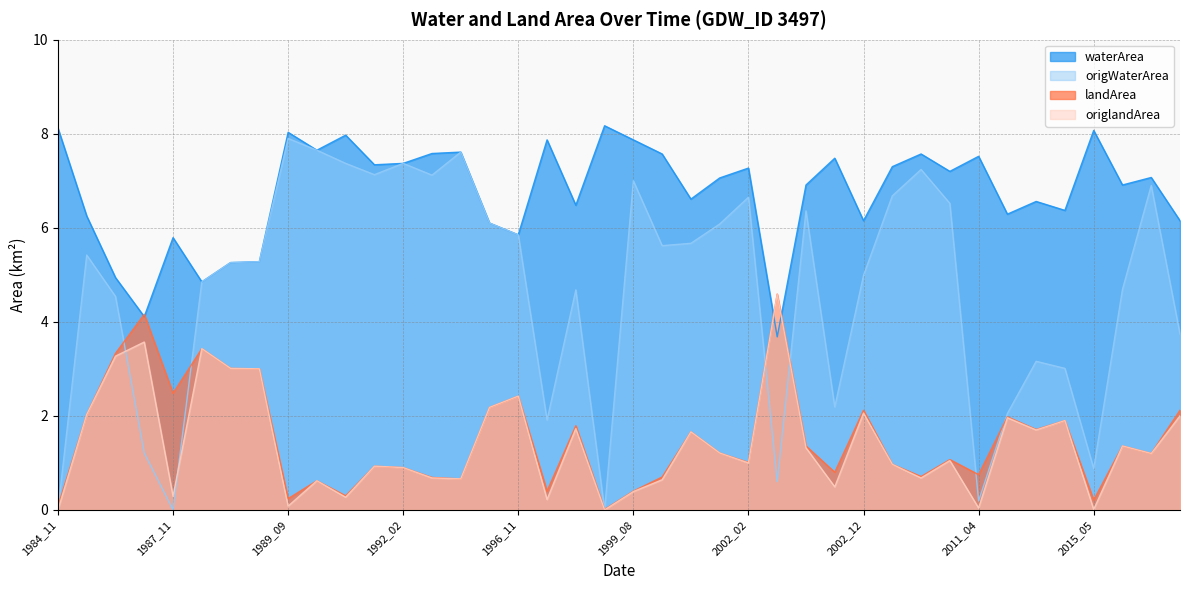

What is the sum of the origlandArea values at 1997_10 and 2013_03?

3.7